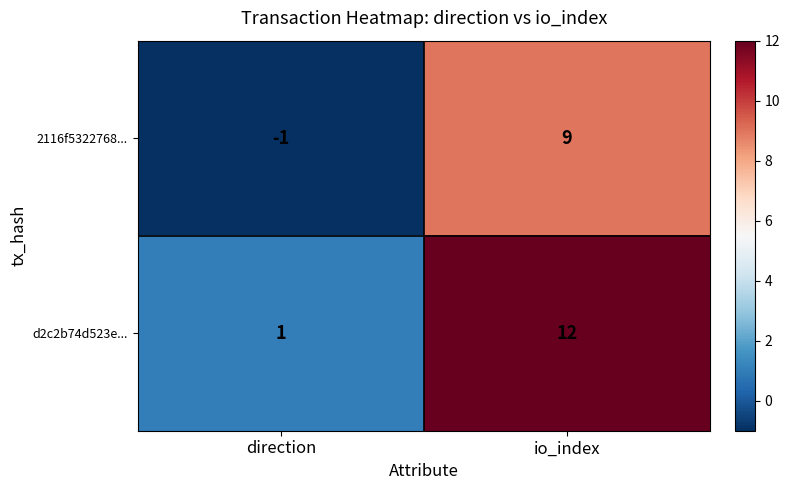

The value of d2c2b74d523e... at io_index is 12. True or false?

True